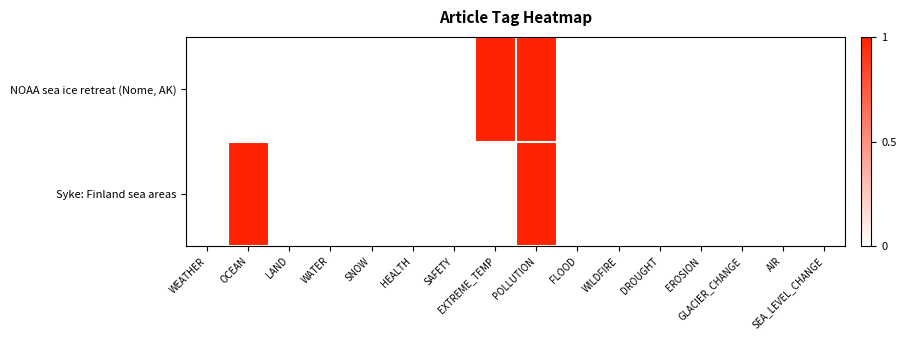

What is the greatest value displayed?

1